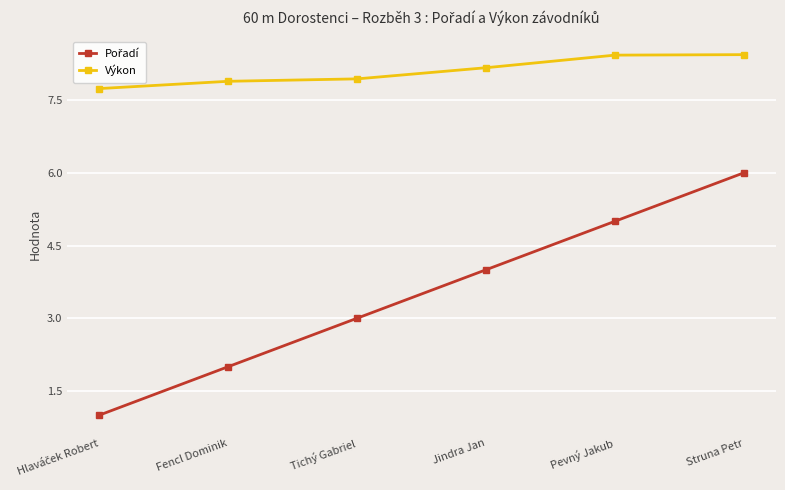

What is the difference between the Výkon values at Jindra Jan and Pevný Jakub?

0.3